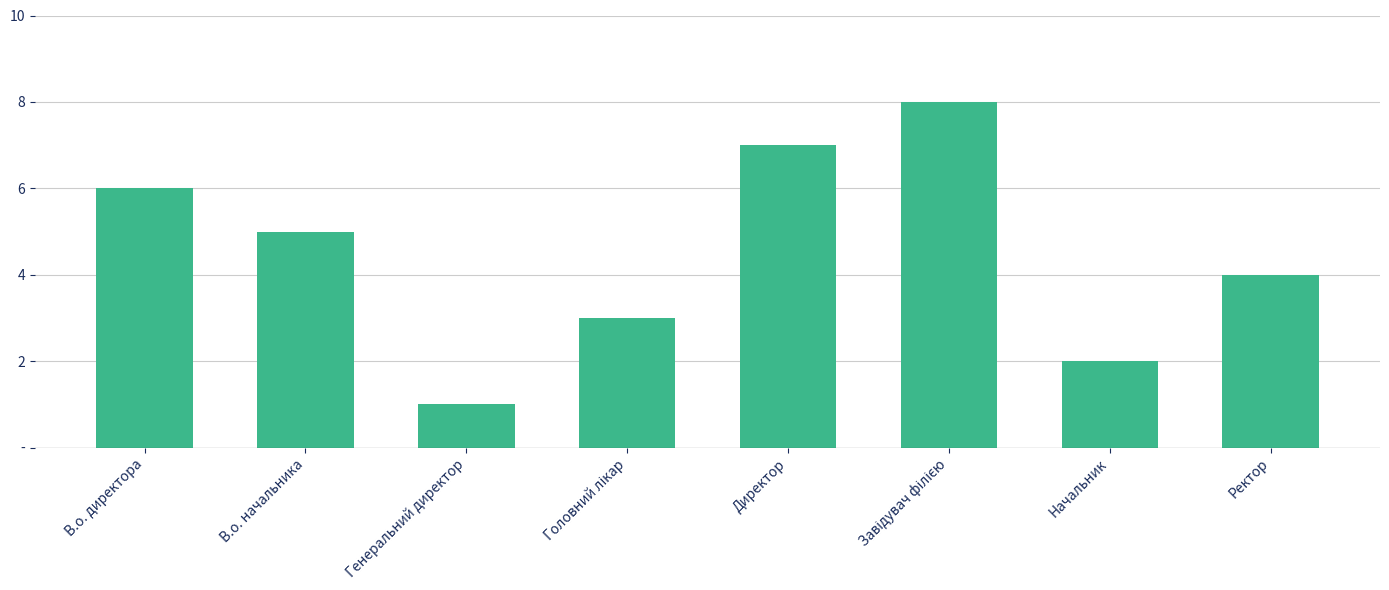

What value does the data have at В.о. начальника?

5